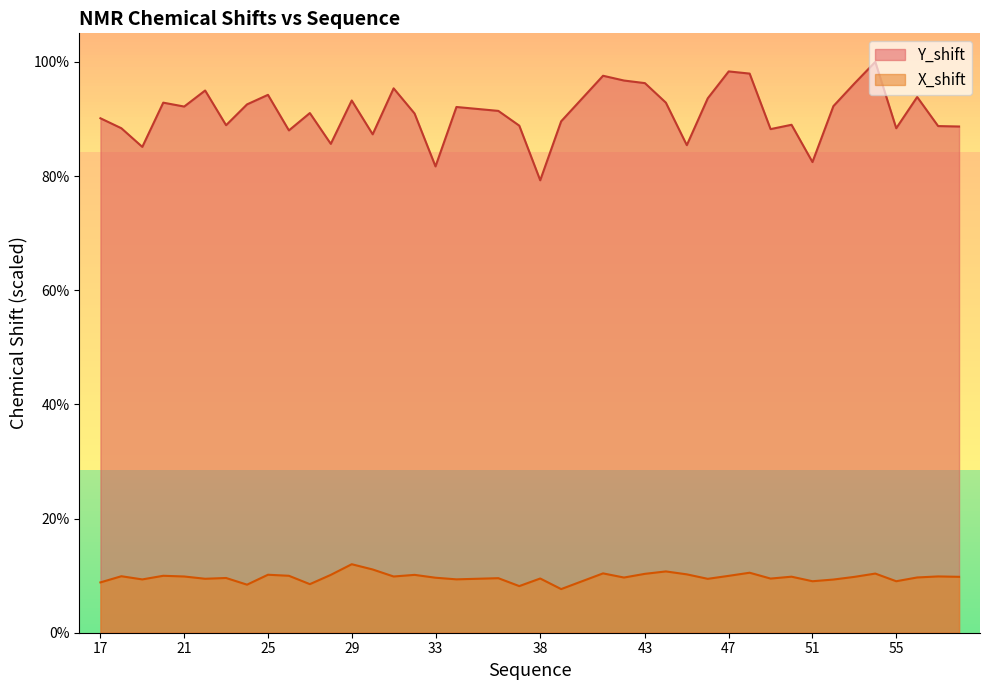

At which label does Y_shift reach its minimum?

38